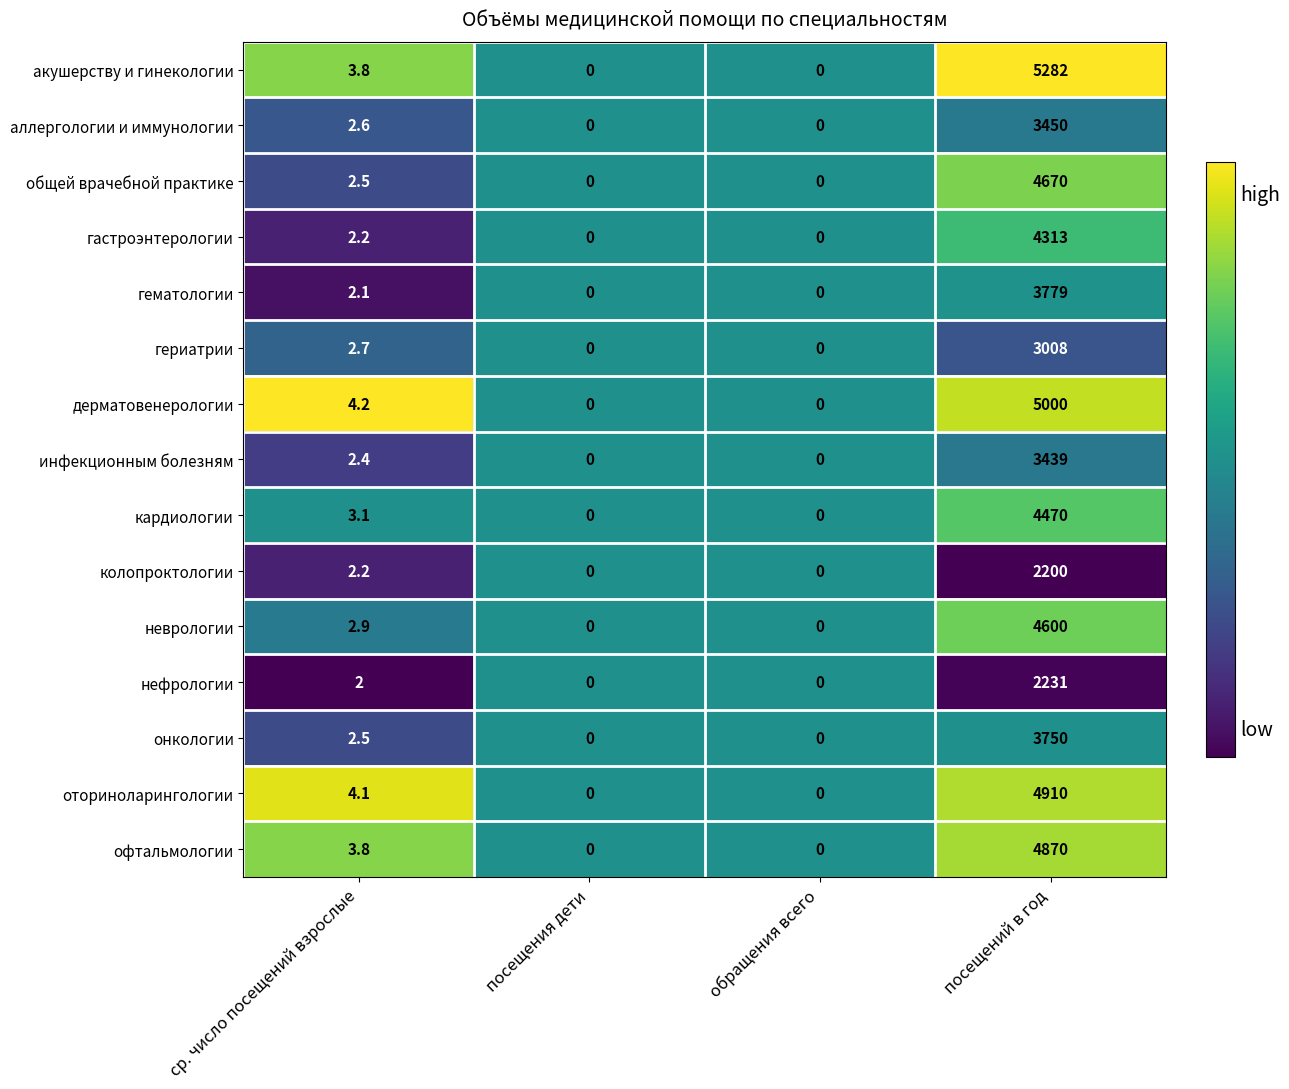

What is the maximum value shown in the chart?

5282.0